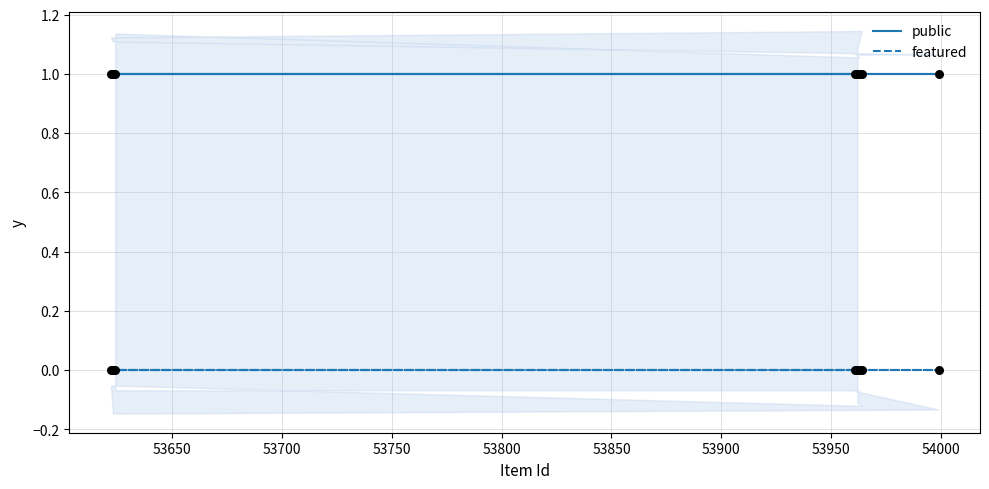

Which series has the widest spread of Y values?

public